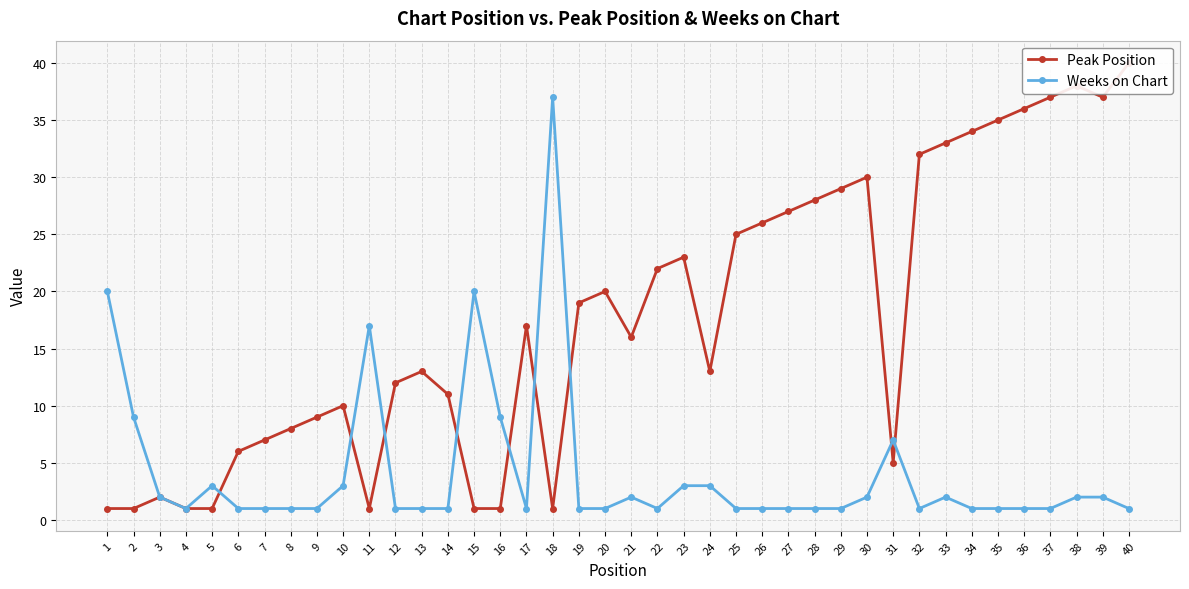

Which series changed the most between 3 and 31?

Weeks on Chart